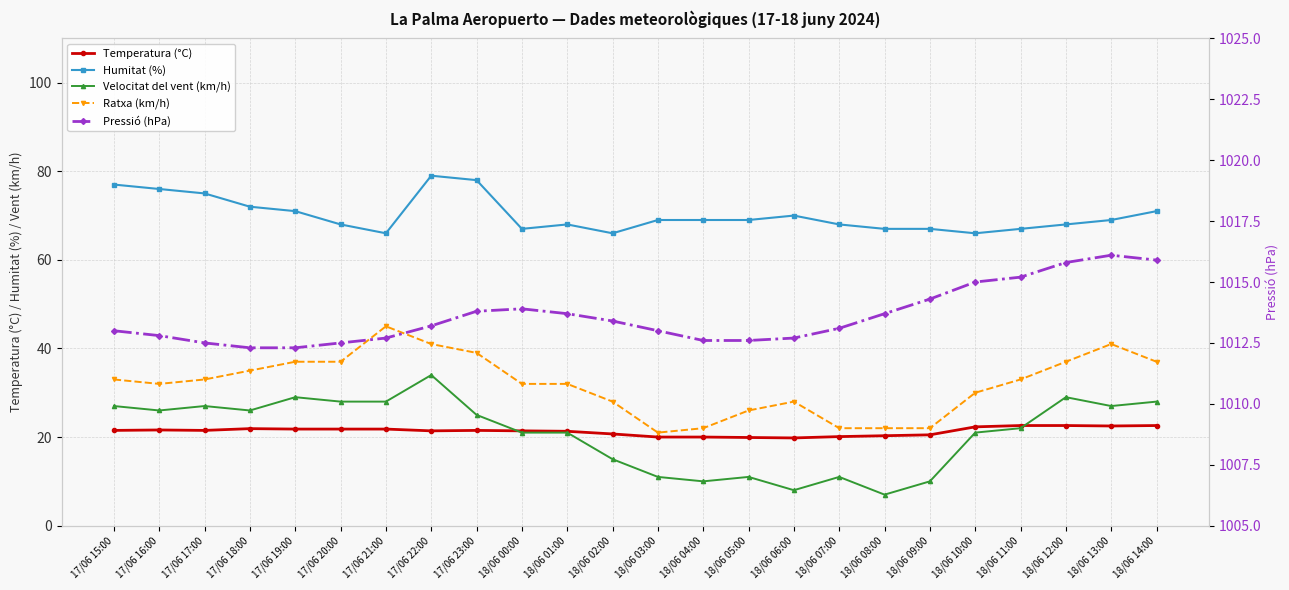

Is the value of Velocitat del vent (km/h) at 18/06 11:00 greater than the value of Pressió (hPa) at 18/06 09:00?

No